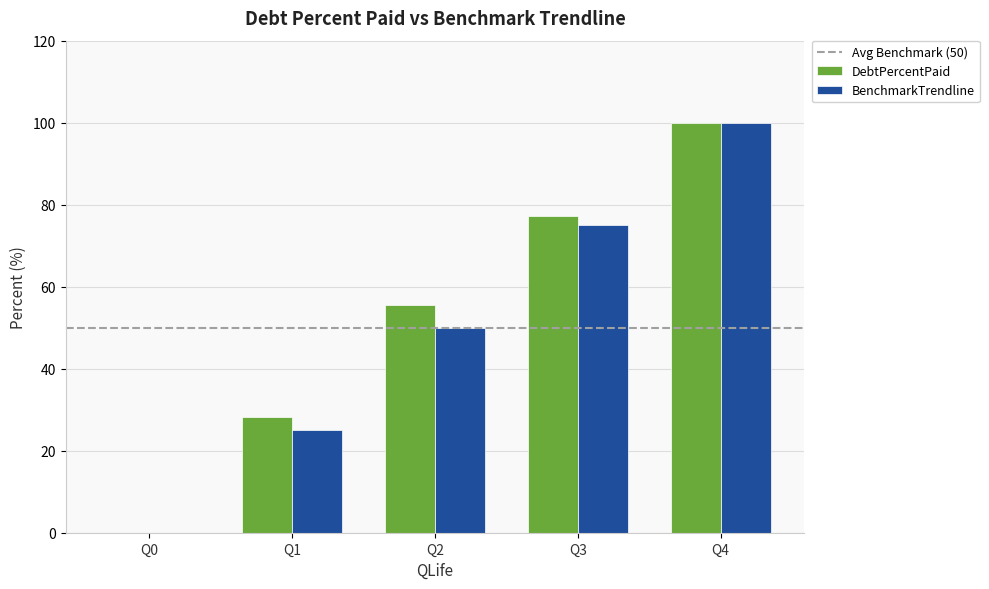

Reading left to right, what are all the values shown in this chart?

DebtPercentPaid: 0.0	28.3	55.5	77.2	100.0
BenchmarkTrendline: 0.0	25.0	50.0	75.0	100.0